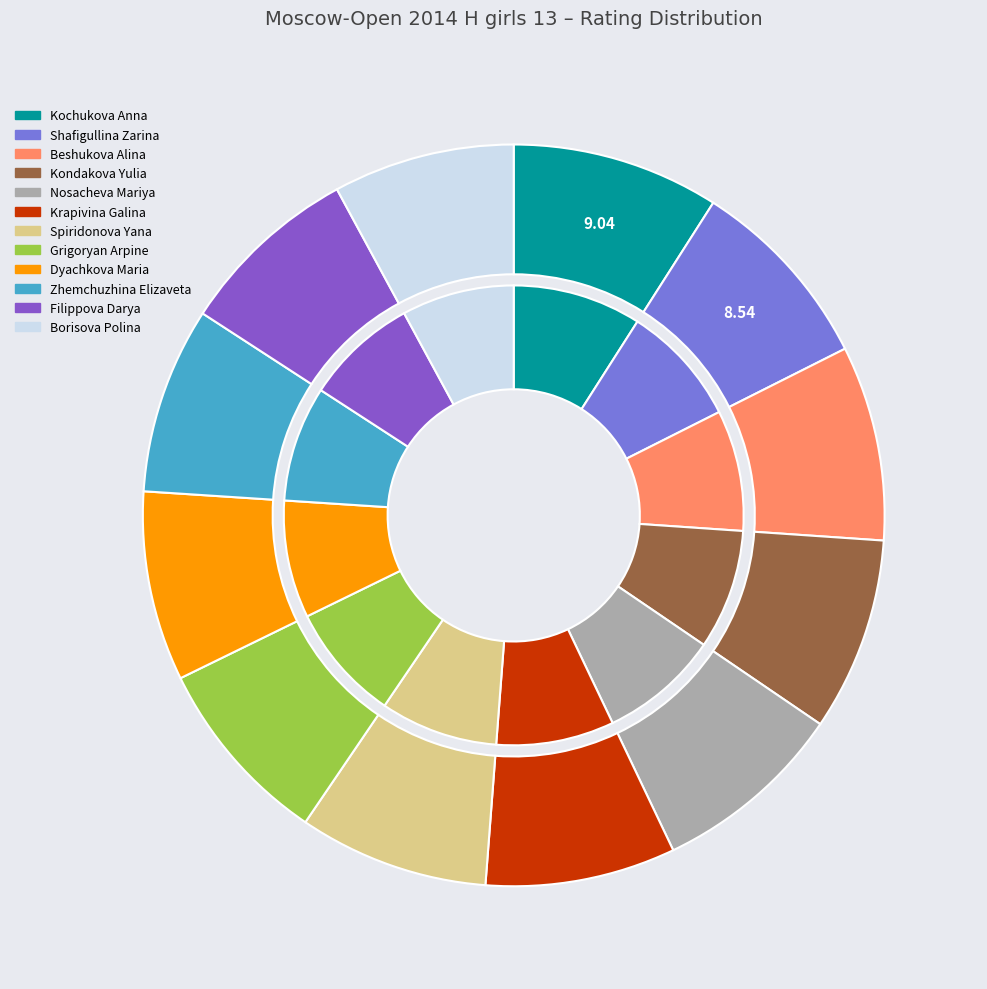

Is there a majority slice in this chart?

No